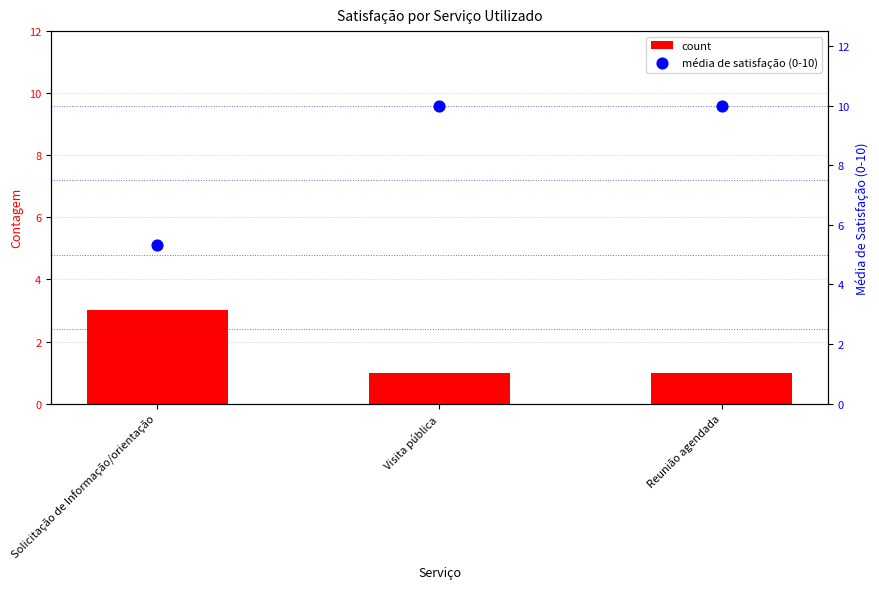

What is the total value across all series at Solicitação de Informação/orientação?

8.3